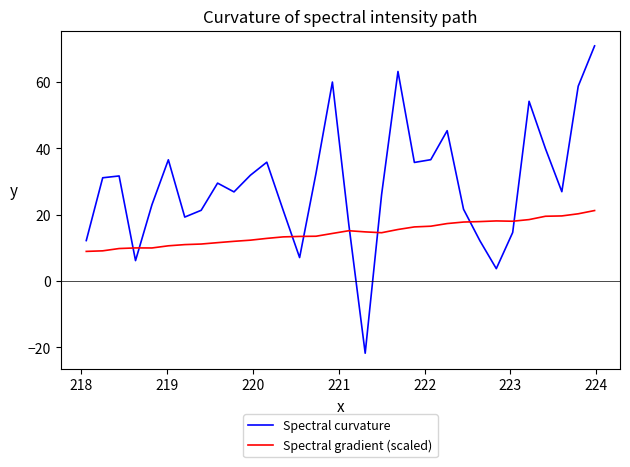

Which series has the largest total across all categories?

Spectral curvature